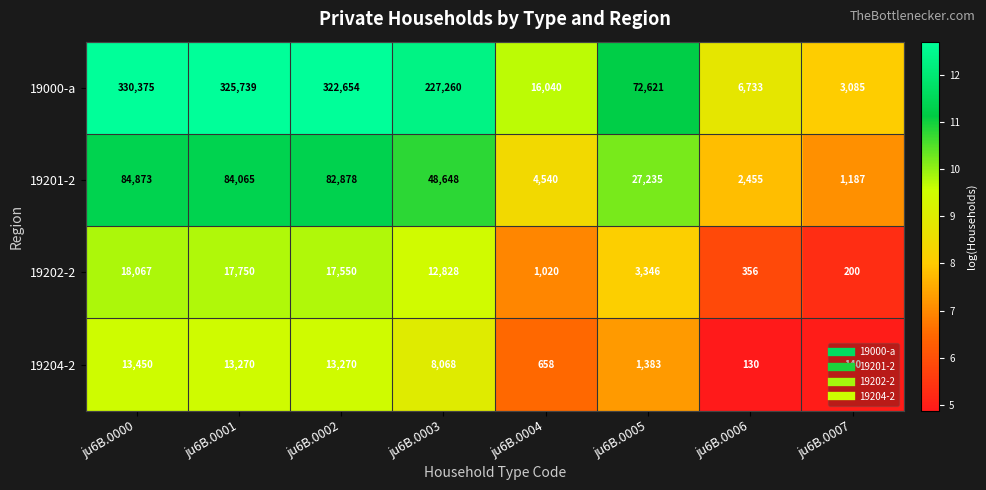

What is the minimum value for 19201-2?

1187